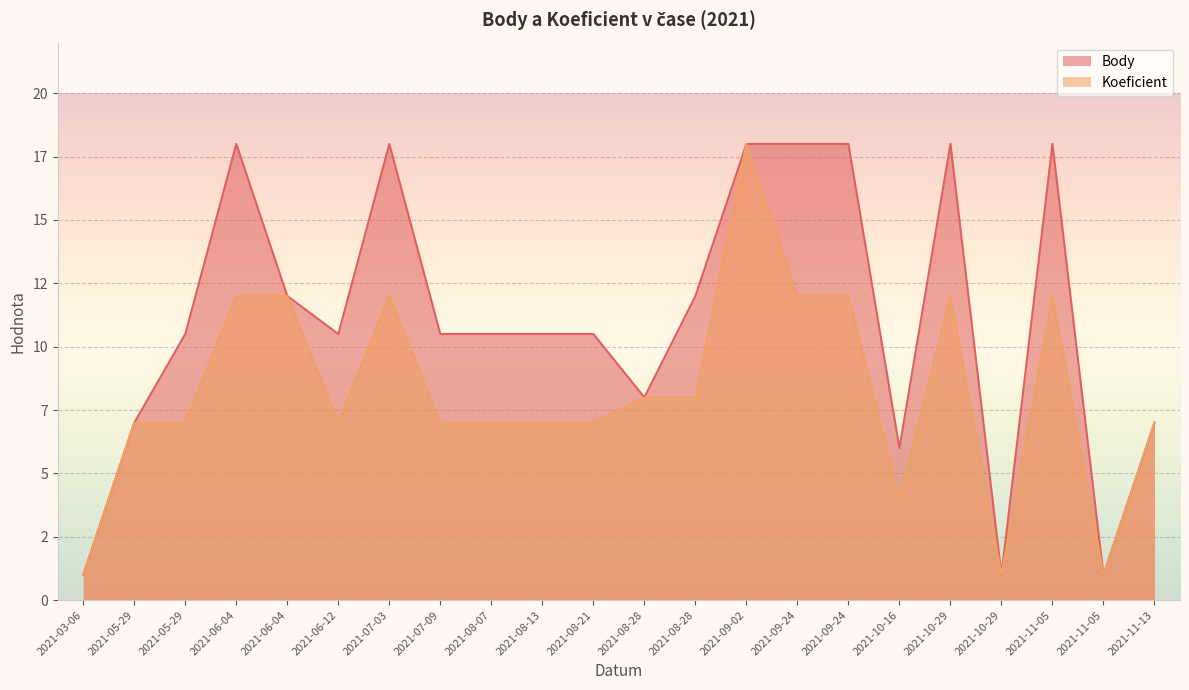

How many values in the Koeficient series are below 7?

4